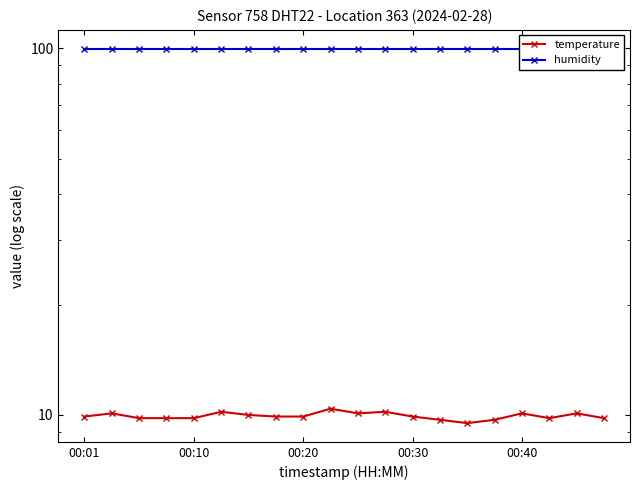

Which series has the largest range (max minus min)?

temperature